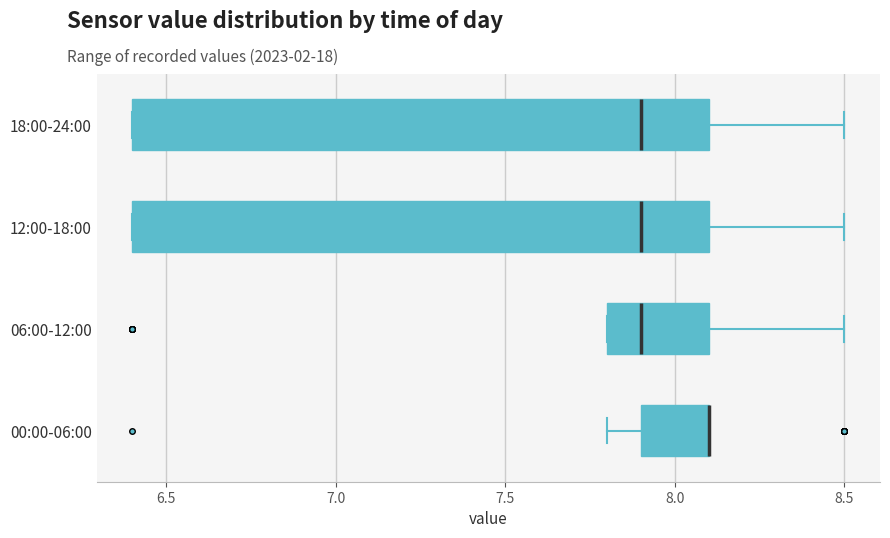

Where does the median line of the box for 12:00-18:00 sit on the x-axis? The values are not printed on the chart, so give them approximately, as read against the axis.

7.9